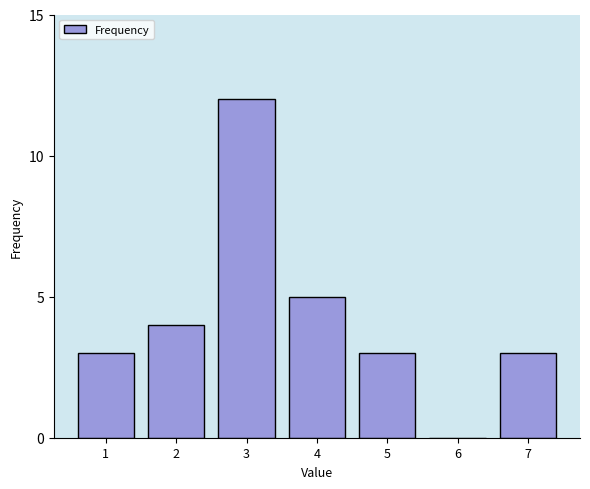

Reading left to right, extract all data points from this chart.

1=3	2=4	3=12	4=5	5=3	6=0	7=3